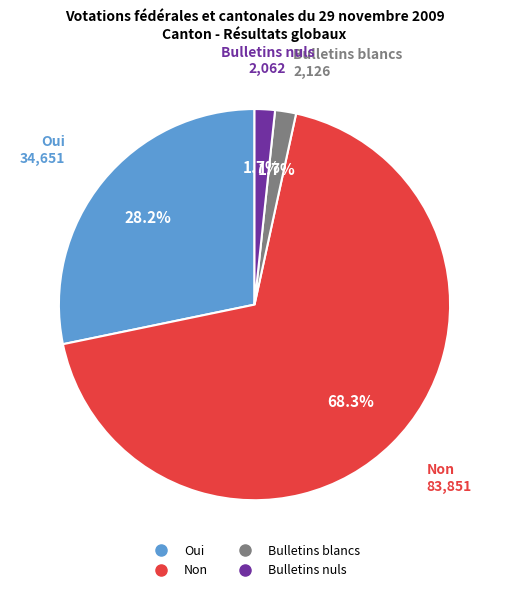

To the nearest percent, what portion does Non represent?

68%